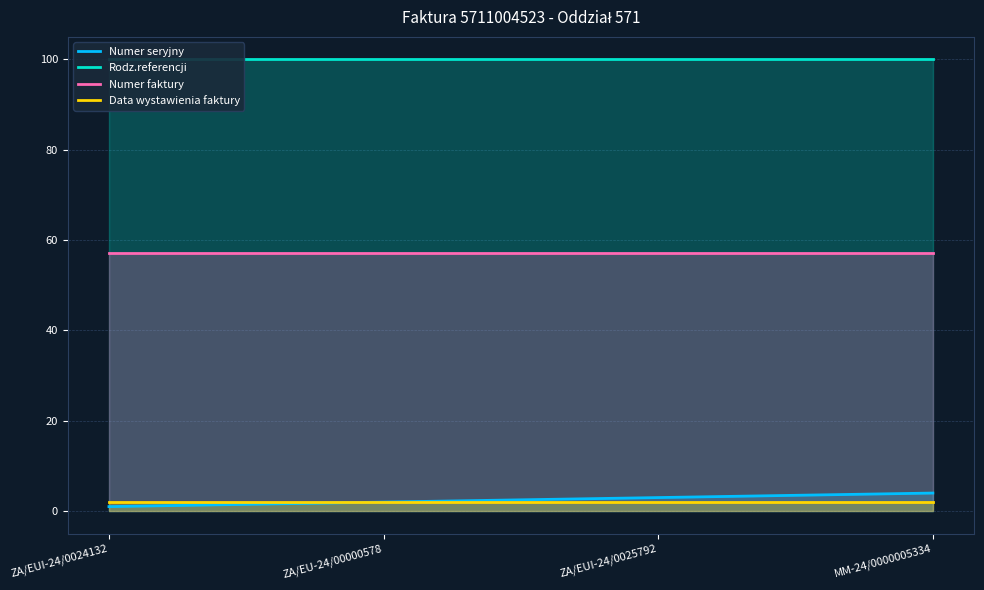

What is the minimum value for Numer faktury?

57.1